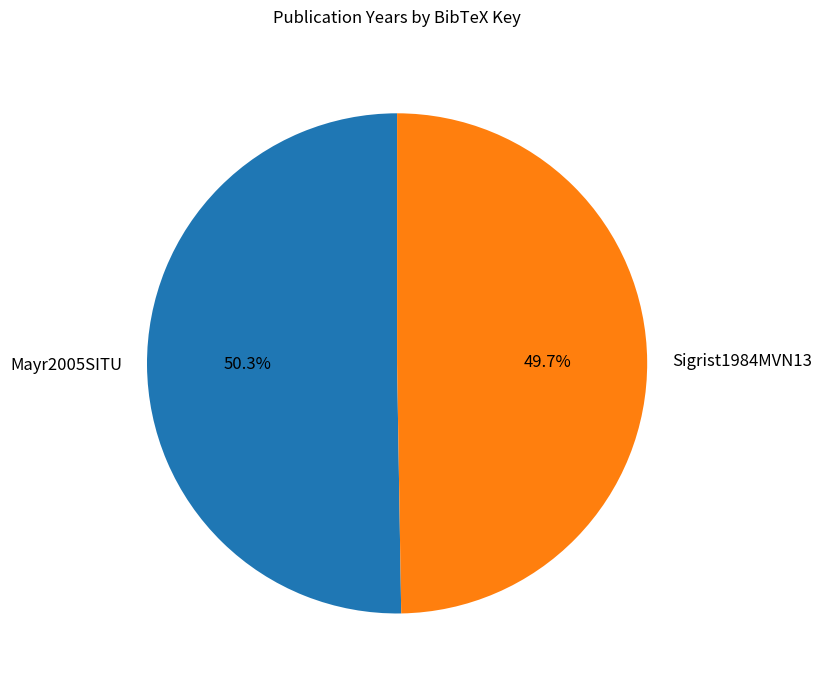

To the nearest percent, what is the combined percentage of Sigrist1984MVN13 and Mayr2005SITU?

100%